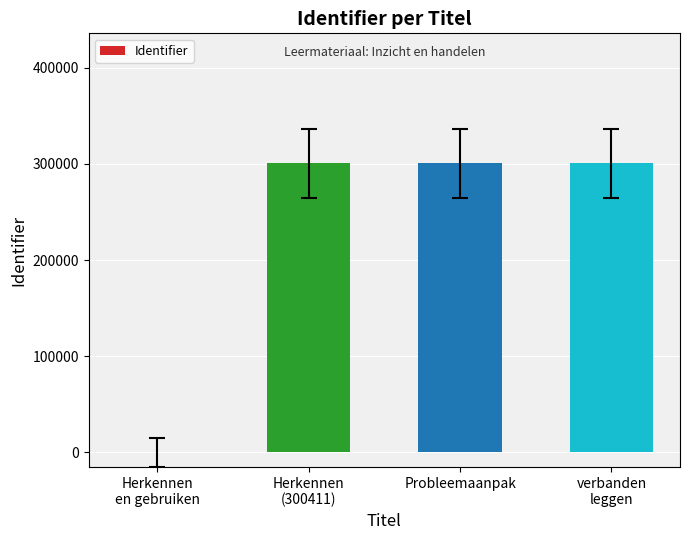

The chart shows a value of 300412 at Probleemaanpak. True or false?

True